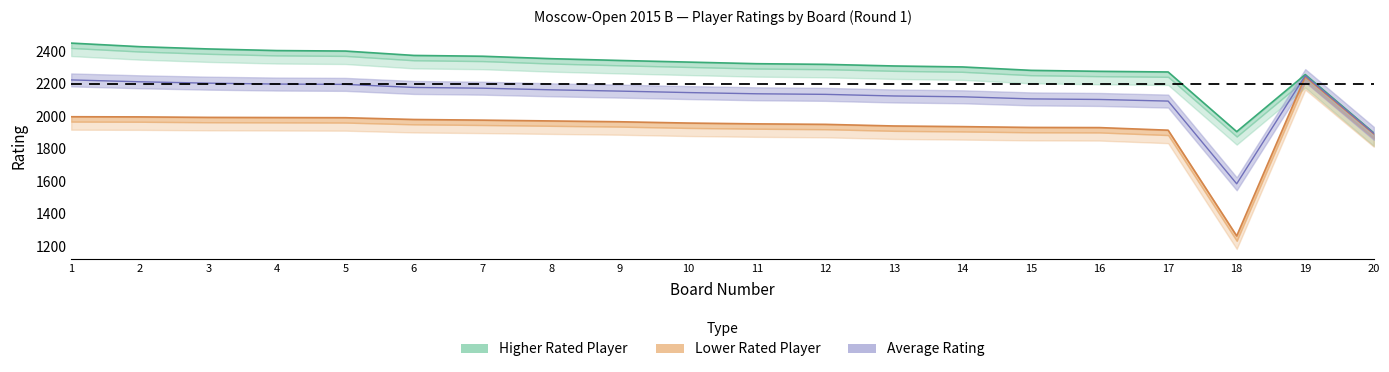

At how many categories does at least one series exceed 1271?

20